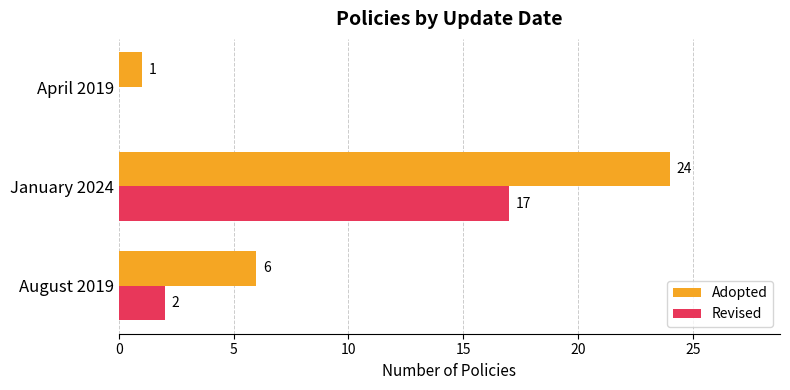

Between January 2024 and April 2019, which series saw the biggest shift?

Adopted